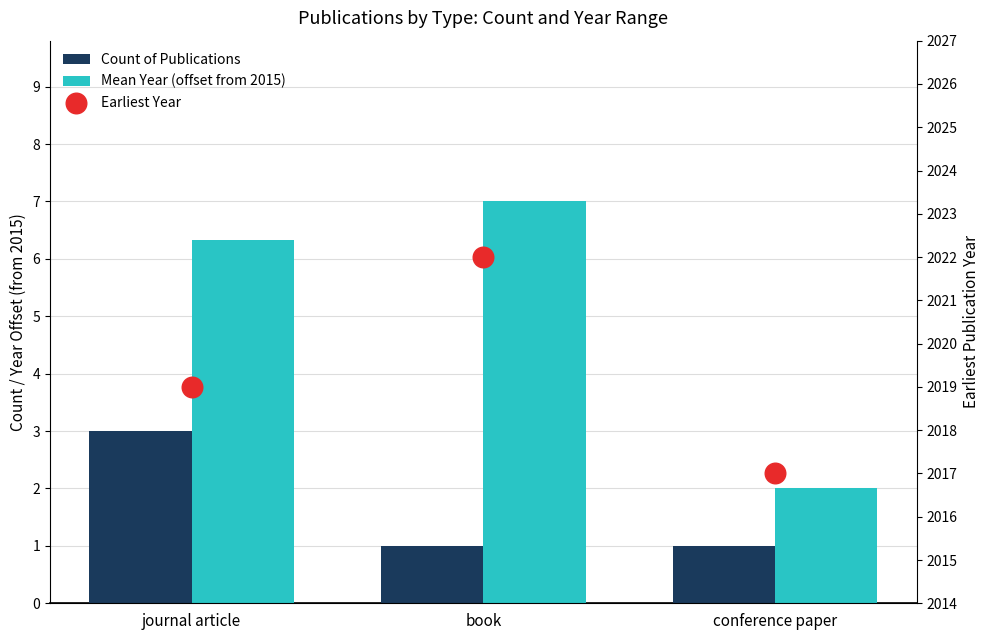

At how many categories does at least one series exceed 847?

3